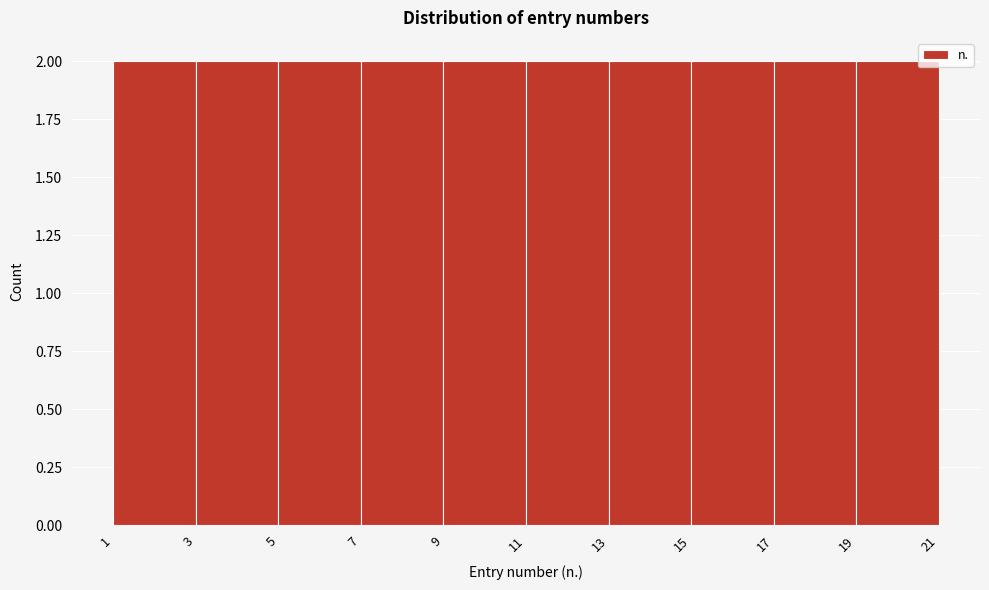

How tall is the bar that spans 15 to 17 on the x-axis? The values are not printed on the chart, so give them approximately, as read against the axis.

2